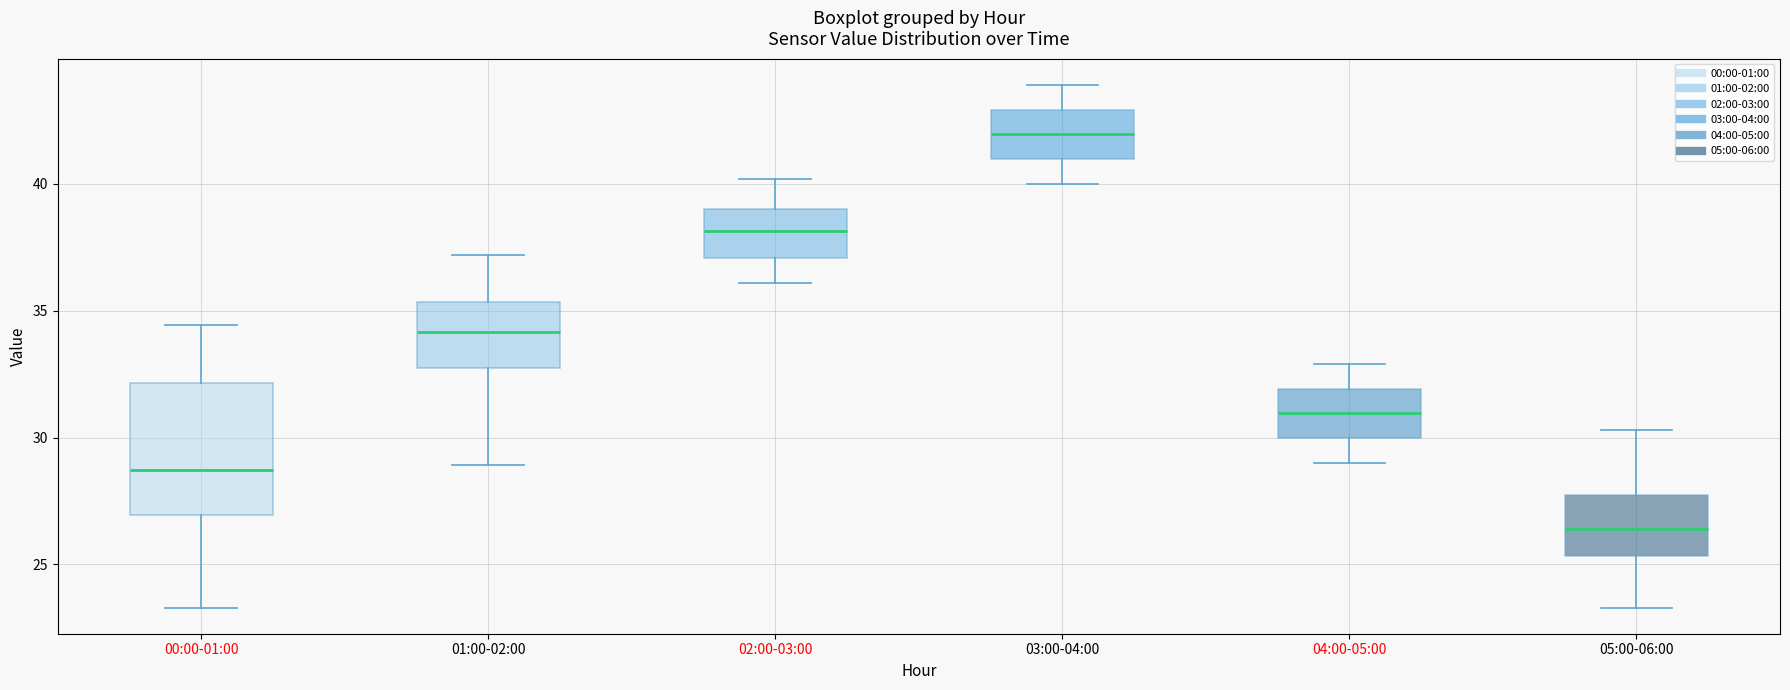

Reading left to right, read every box against the y-axis: the position of its median line, the range the box covers, and the ends of its whiskers. The values are not printed on the chart, so give them approximately, as read against the axis.

00:00-01:00: median 28.5, box 27.0 to 32.0, whiskers 23.5 to 34.5
01:00-02:00: median 34.0, box 33.0 to 35.5, whiskers 29.0 to 37.0
02:00-03:00: median 38.0, box 37.0 to 39.0, whiskers 36.0 to 40.0
03:00-04:00: median 42.0, box 41.0 to 43.0, whiskers 40.0 to 44.0
04:00-05:00: median 31.0, box 30.0 to 32.0, whiskers 29.0 to 33.0
05:00-06:00: median 26.5, box 25.5 to 27.5, whiskers 23.5 to 30.5